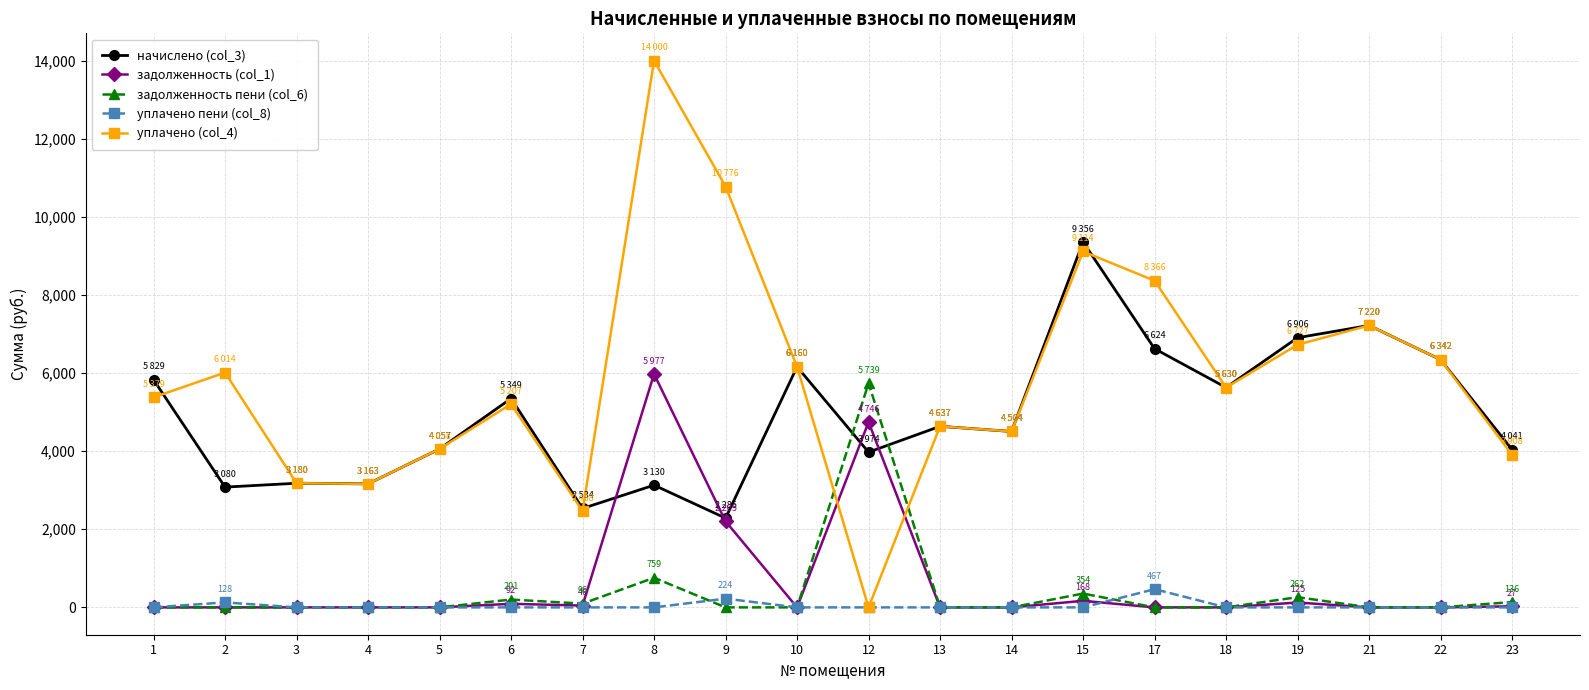

The начислено (col_3) series shows 4040.6 at 23. True or false?

True